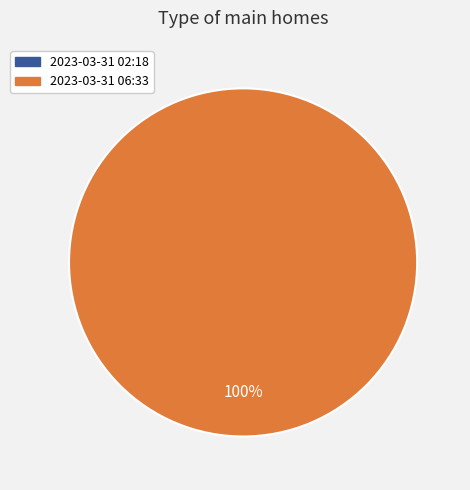

Which category has the biggest portion of the pie?

2023-03-31T06:33:52.272Z